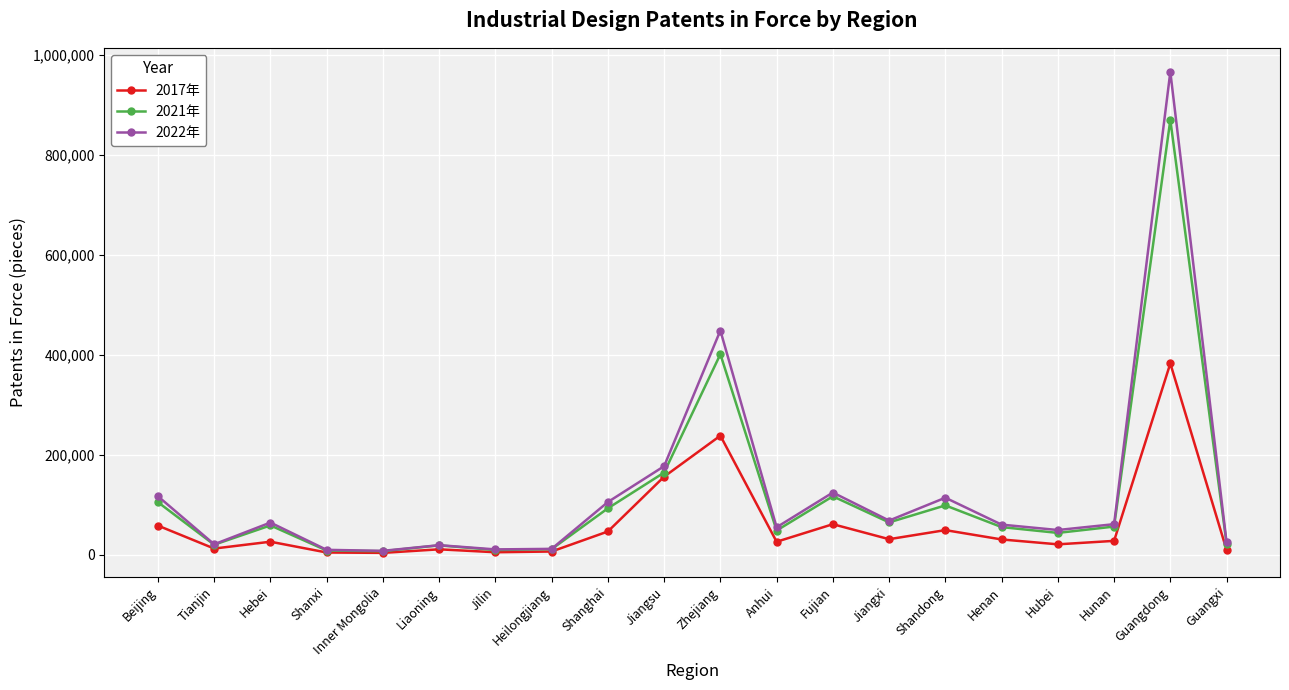

What is the greatest value displayed?

965931